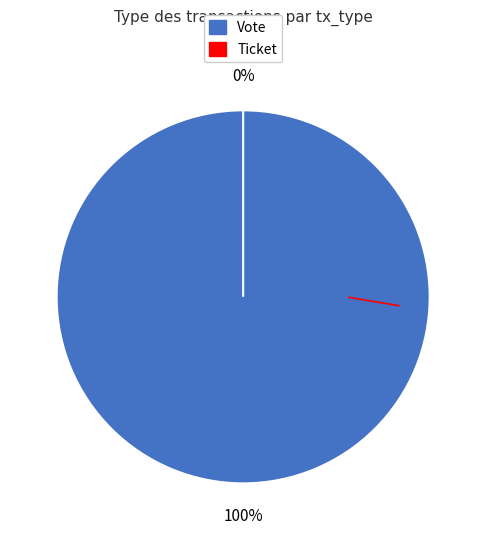

Which slice represents more than half of the pie?

Vote